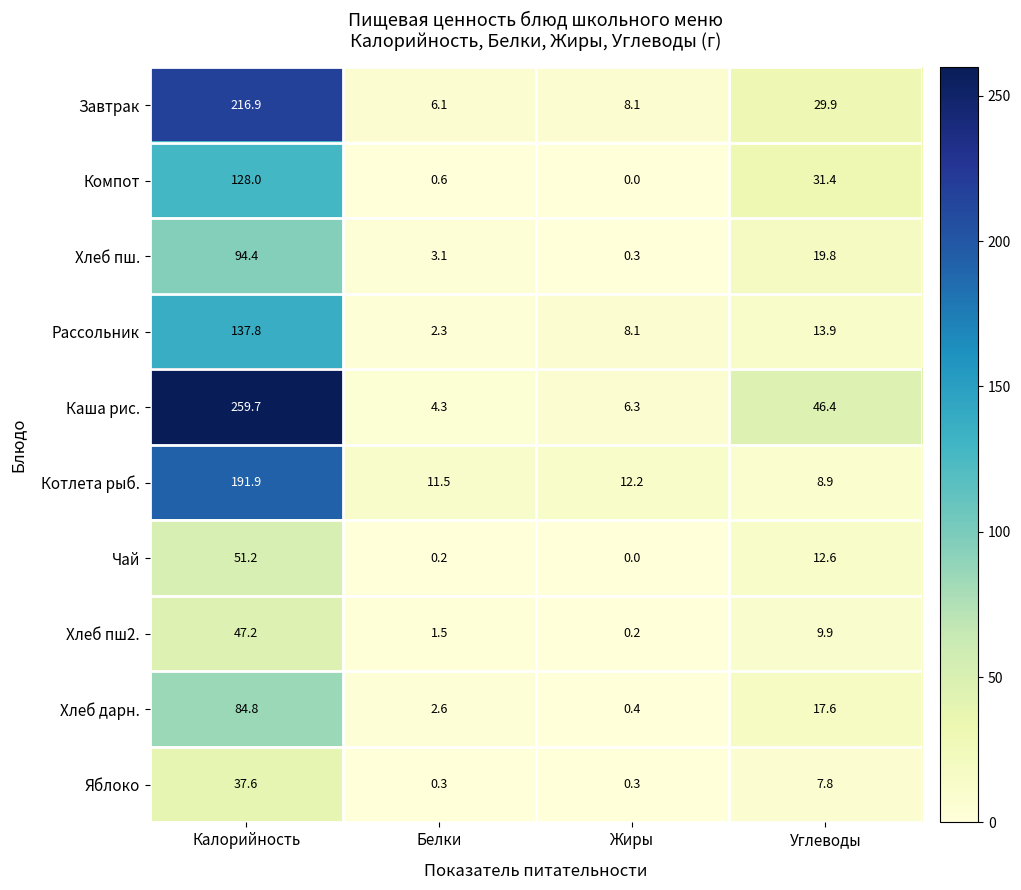

What is the difference between the highest and lowest values at Белки?

11.3